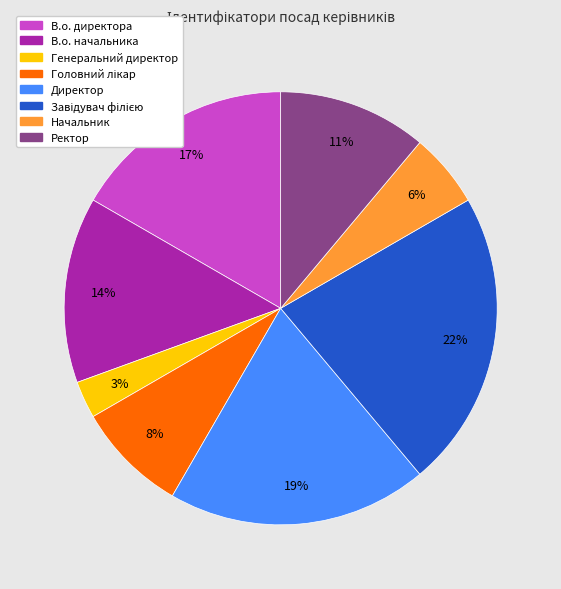

Between В.о. директора and В.о. начальника, which is larger?

В.о. директора